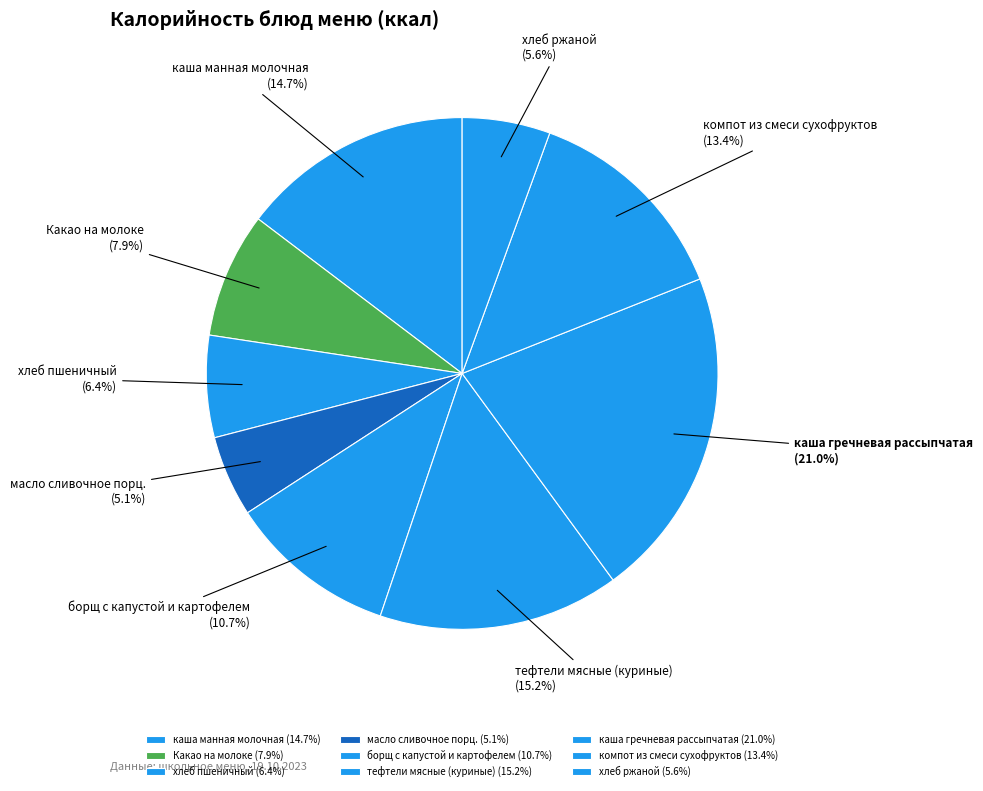

Is there a majority slice in this chart?

No